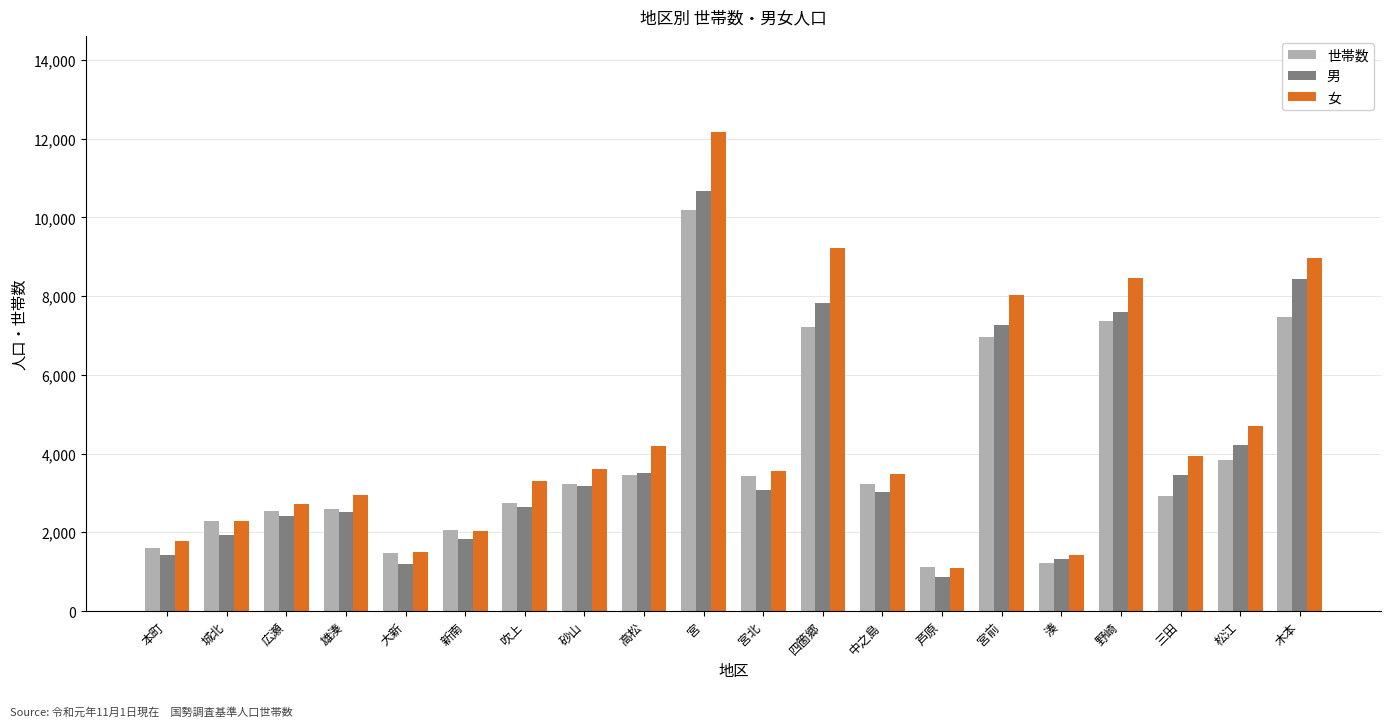

At which label does 世帯数 first exceed 3229?

砂山